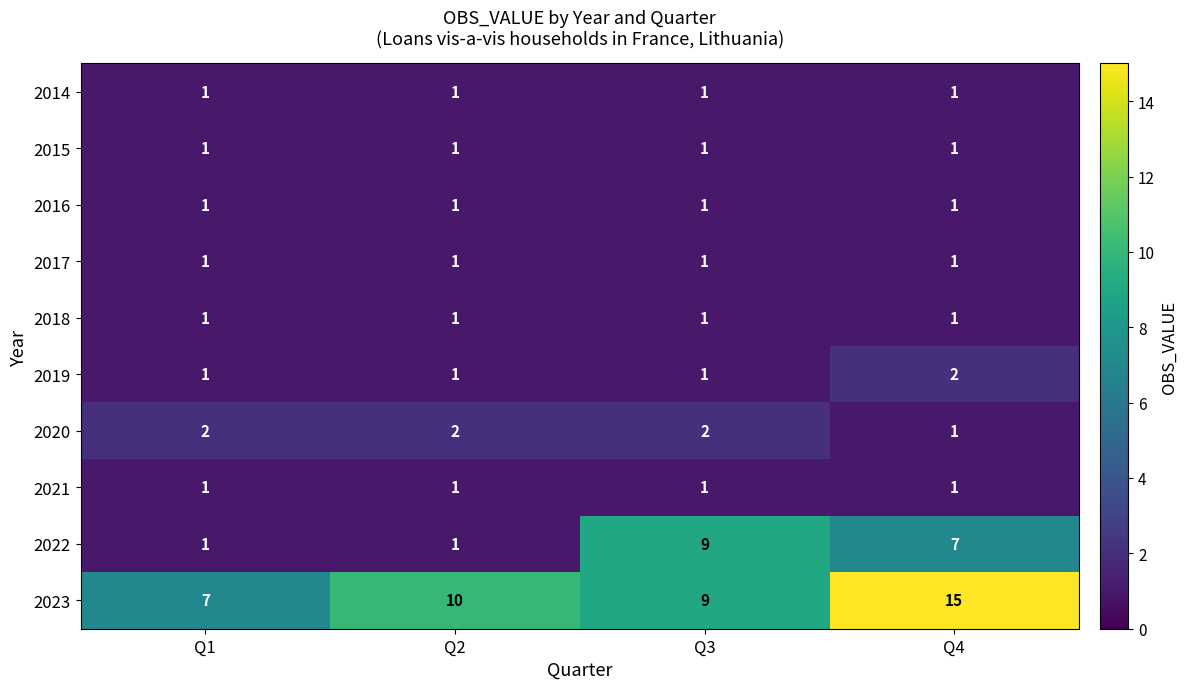

At how many categories does at least one series exceed 12?

1